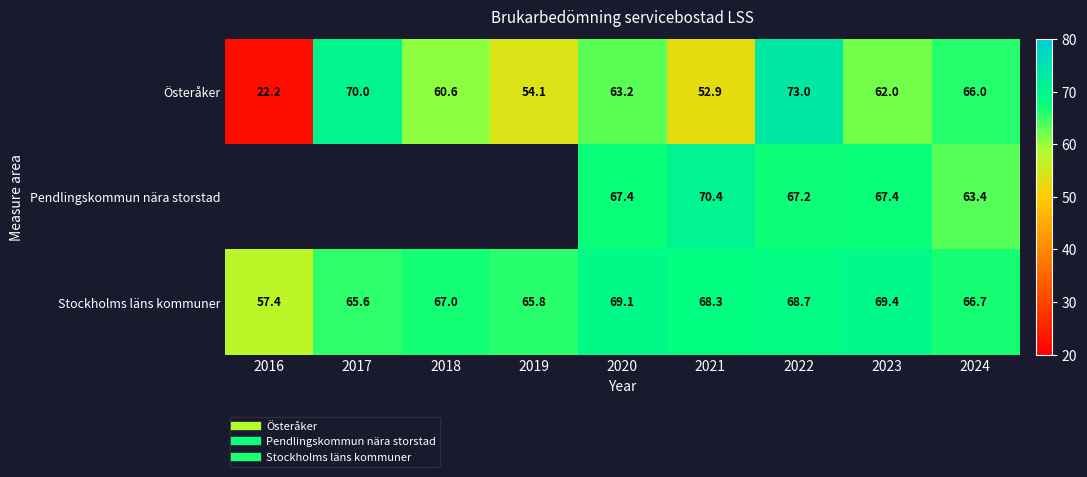

Which has a higher value, 2023 or 2021?

2023